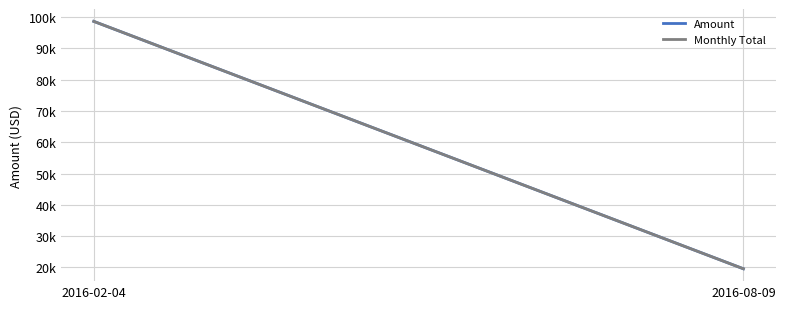

What is the label of the 2nd point from the left?

2016-08-09